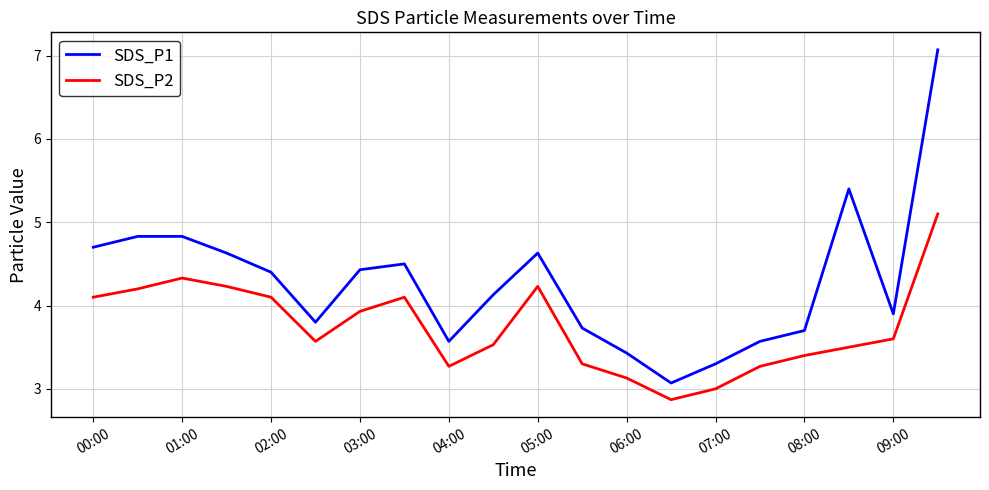

Which series has the widest spread of values?

SDS_P1